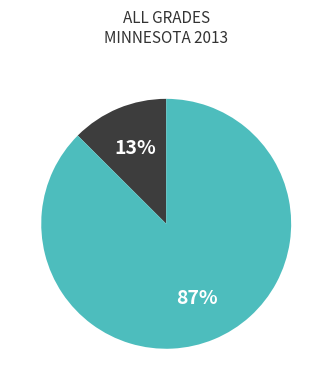

To the nearest percent, what is the average slice percentage?

50%